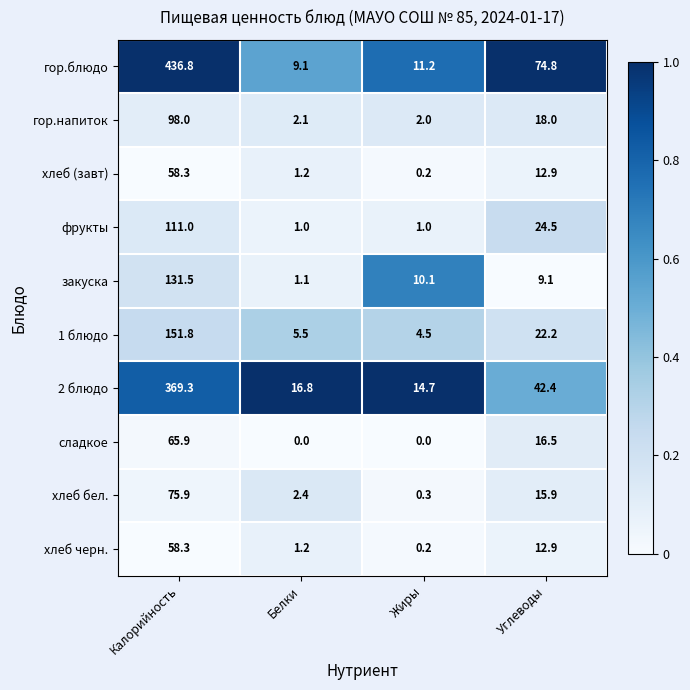

What is the highest value of the закуска series?

131.5